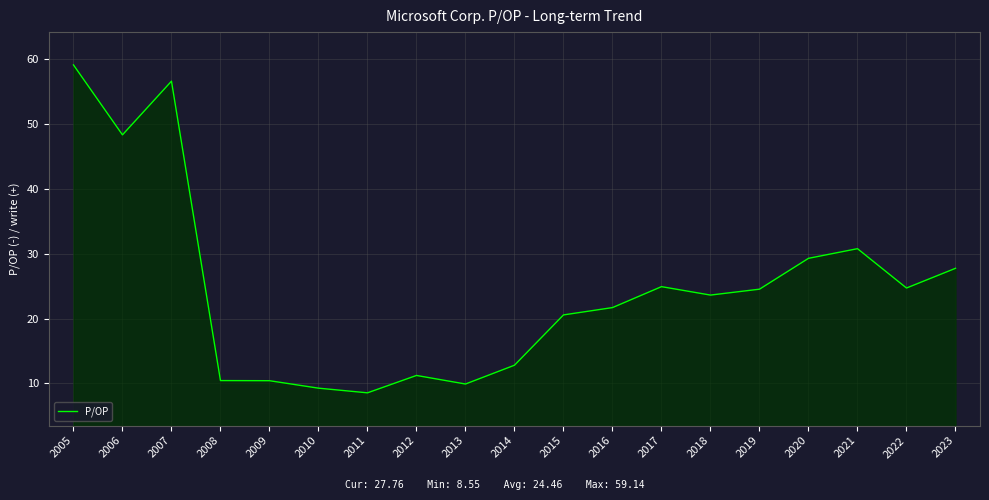

True or false: the data has more than 2 interior local peaks.

True